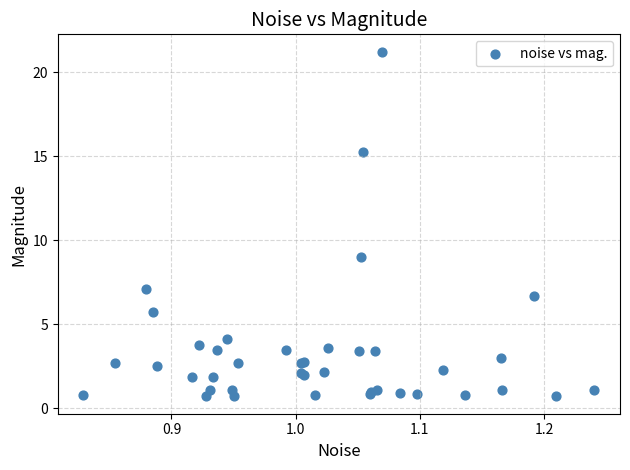

What Y value in the scatter plot is closest to 10?

9.0